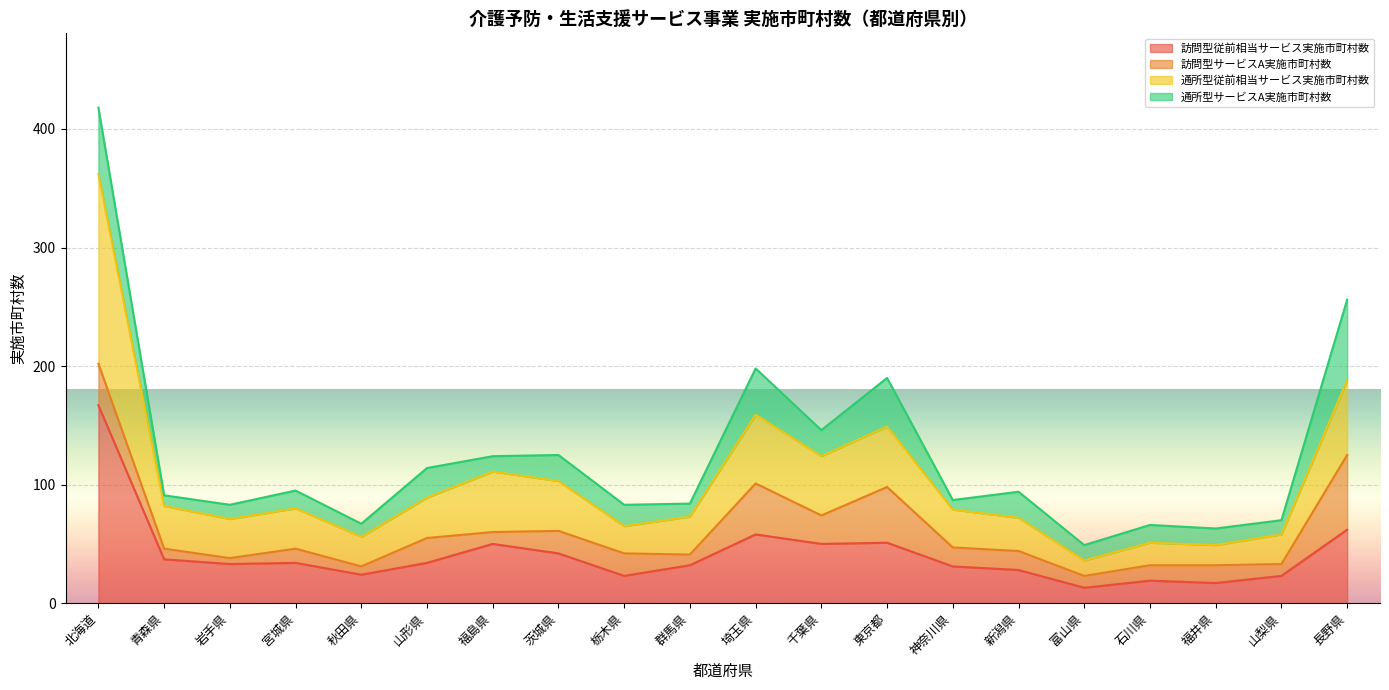

How many lines are shown in the chart?

4